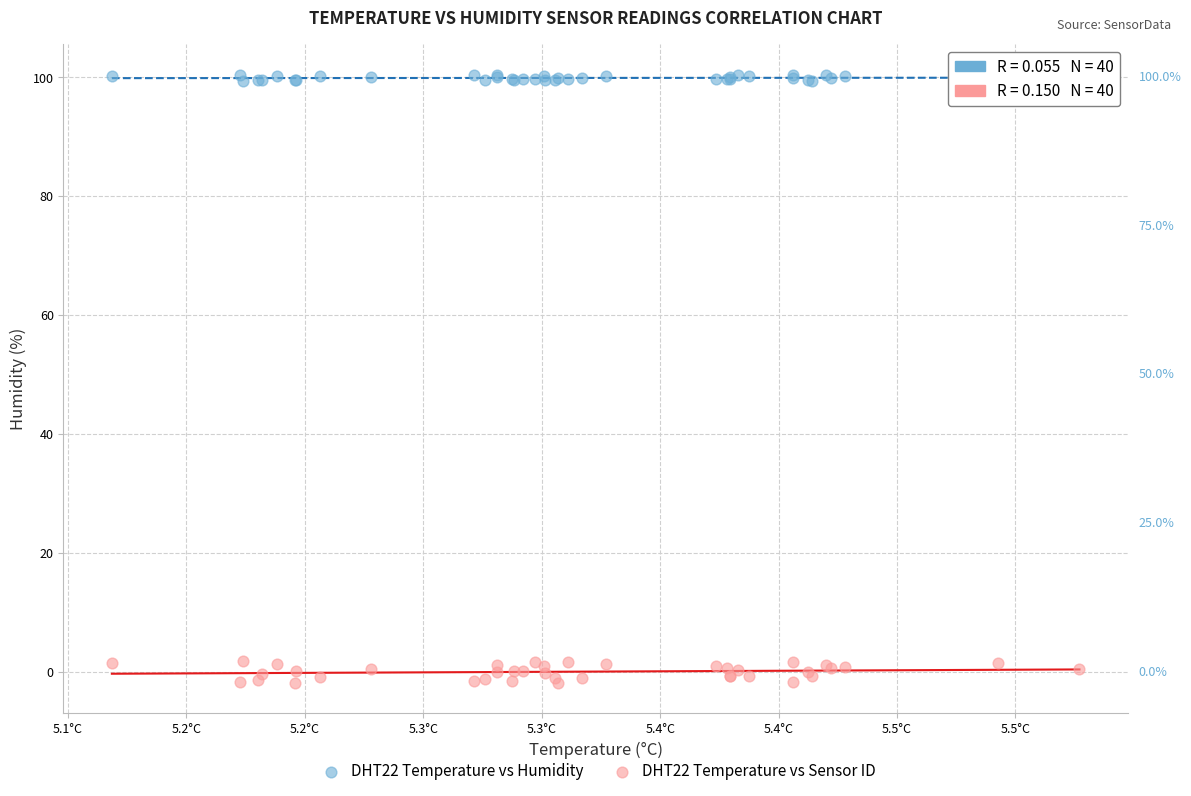

Which series reaches the minimum Y coordinate?

DHT22 Temperature vs Sensor ID